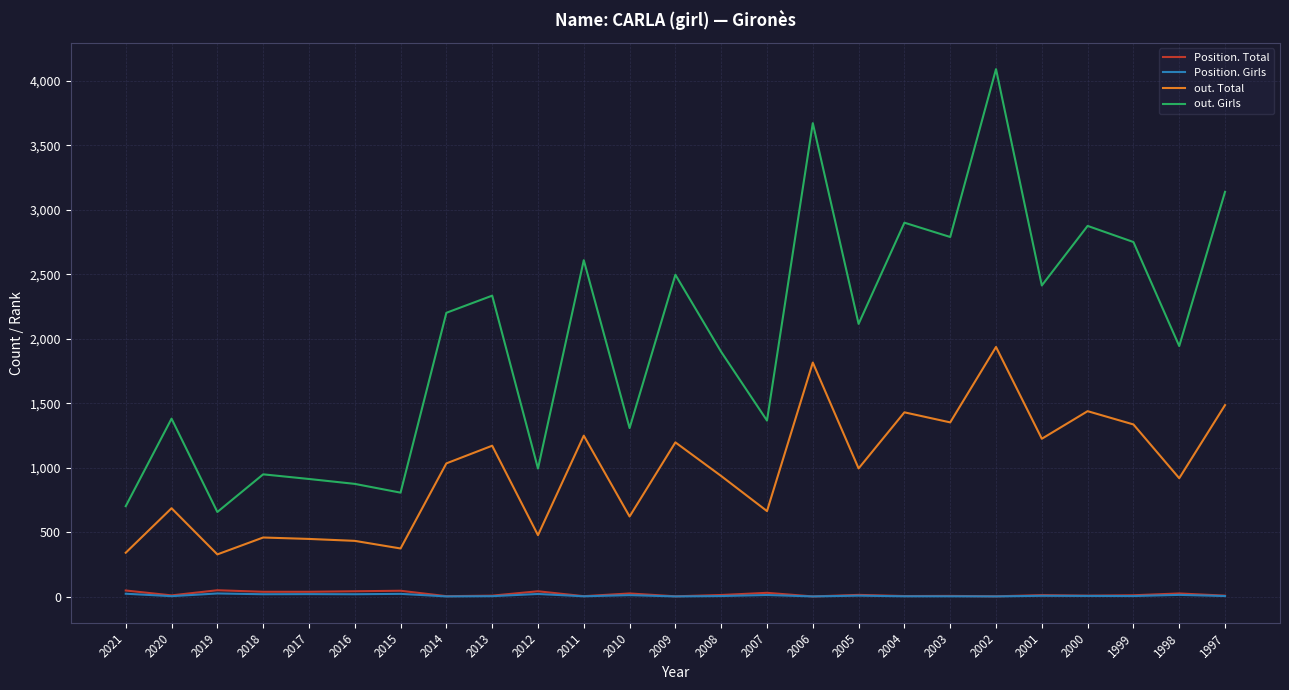

True or false: Position. Girls and out. Girls cross at least once.

False